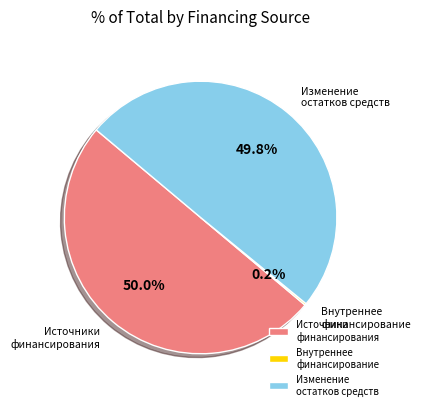

What percentage do Изменение остатков средств and Источники финансирования together represent?

99.8%